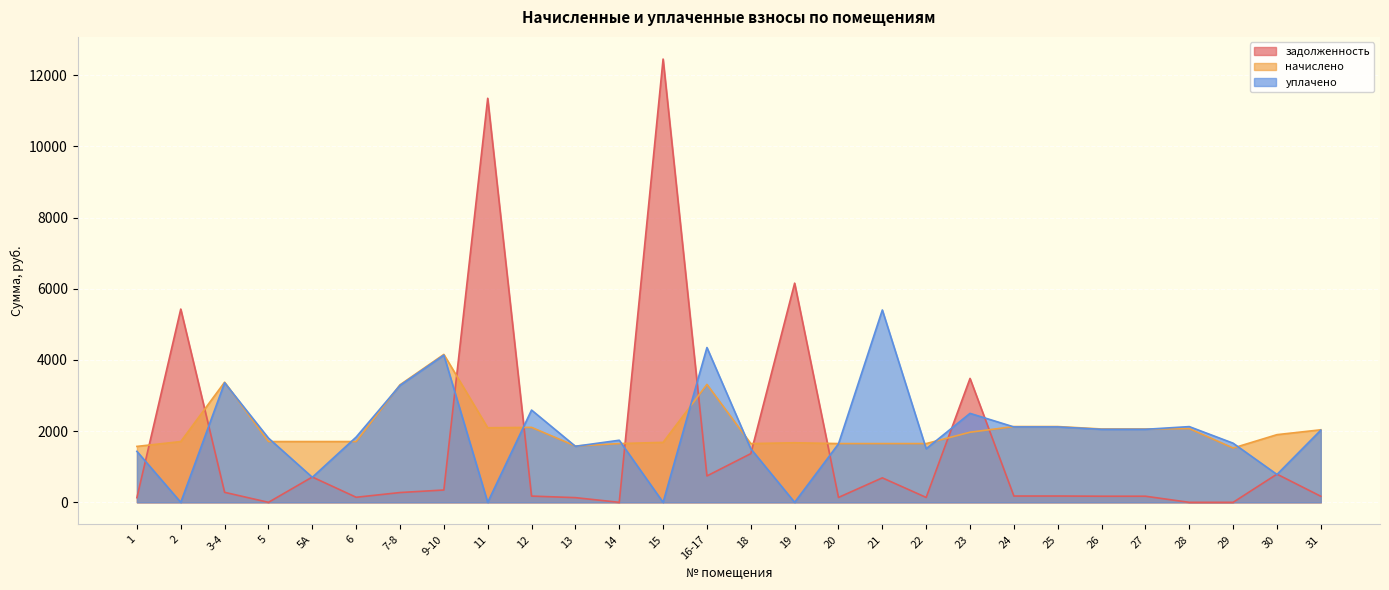

After their last crossing, which series has the higher values: уплачено or задолженность?

уплачено